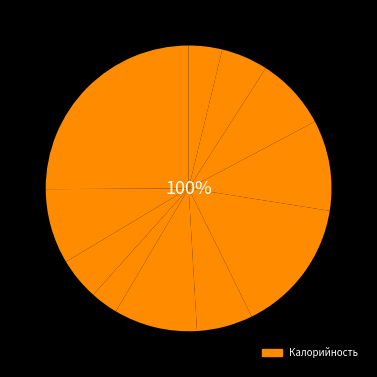

What portion of the pie excludes пюре картофельное?

89.7%